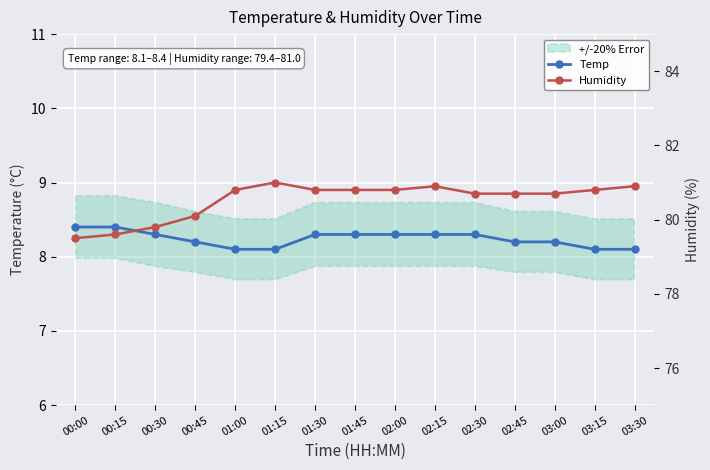

At how many categories does at least one series exceed 62?

15